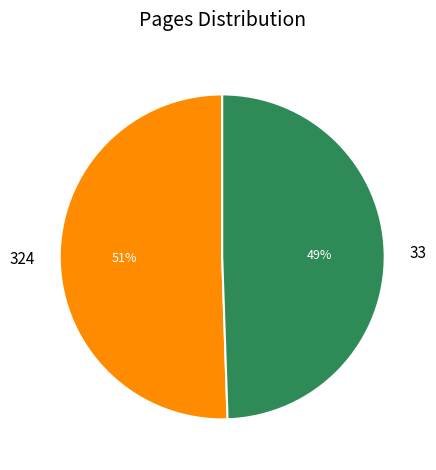

Which category has the smallest portion of the pie?

33